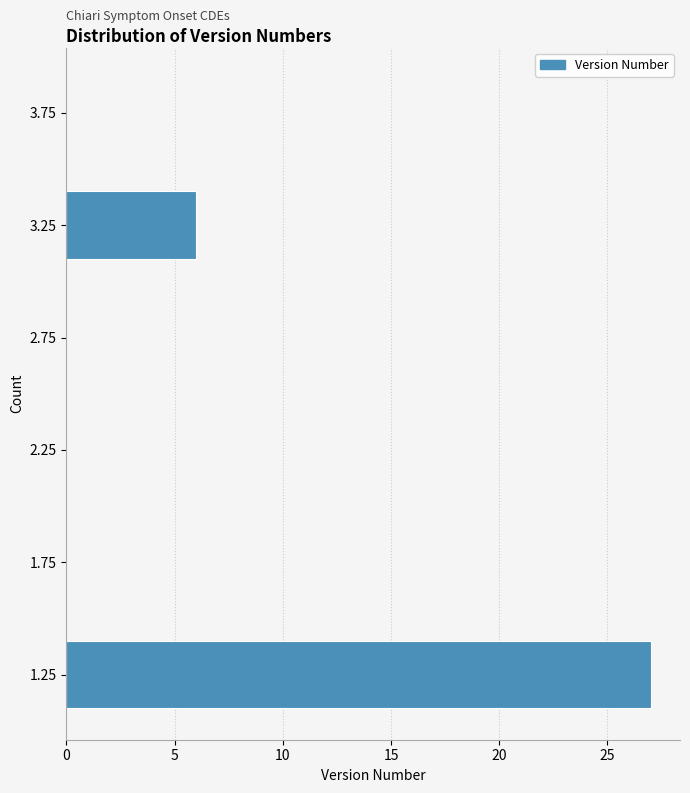

Reading bottom to top, extract all data points from this chart.

1.25=27	1.75=0	2.25=0	2.75=0	3.25=6	3.75=0